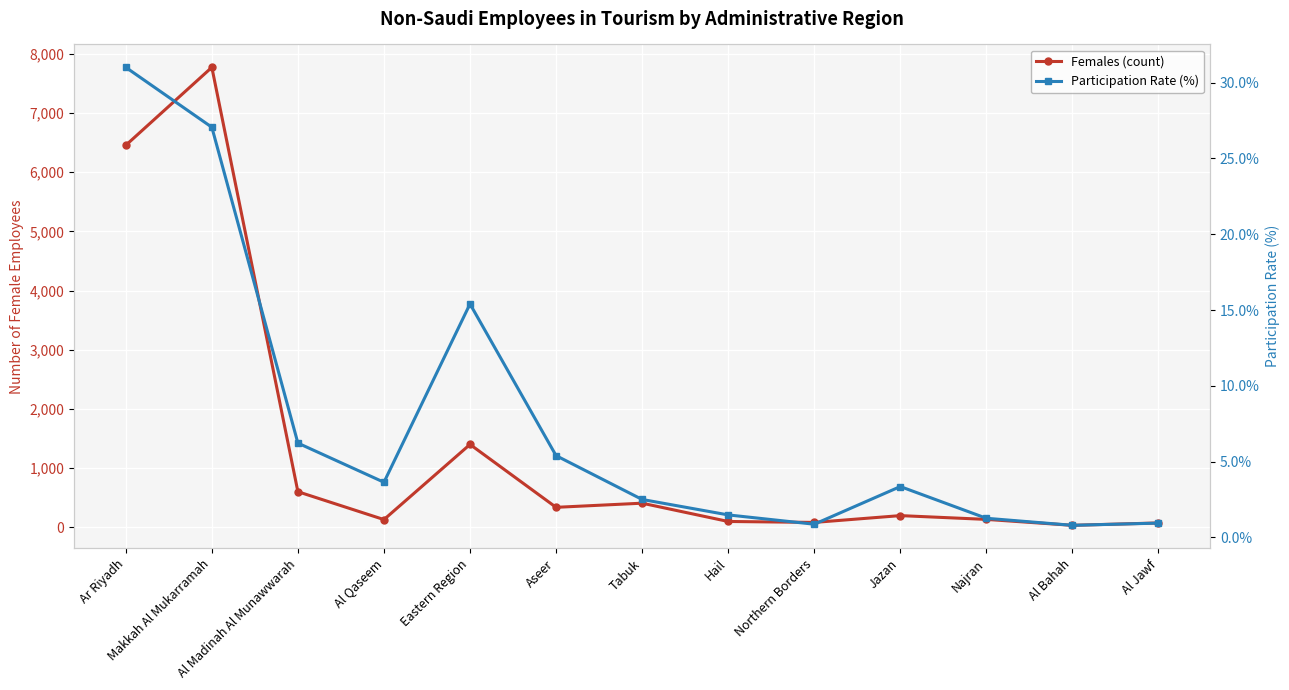

True or false: Participation Rate (%) has a value of 5.4 at Aseer.

True